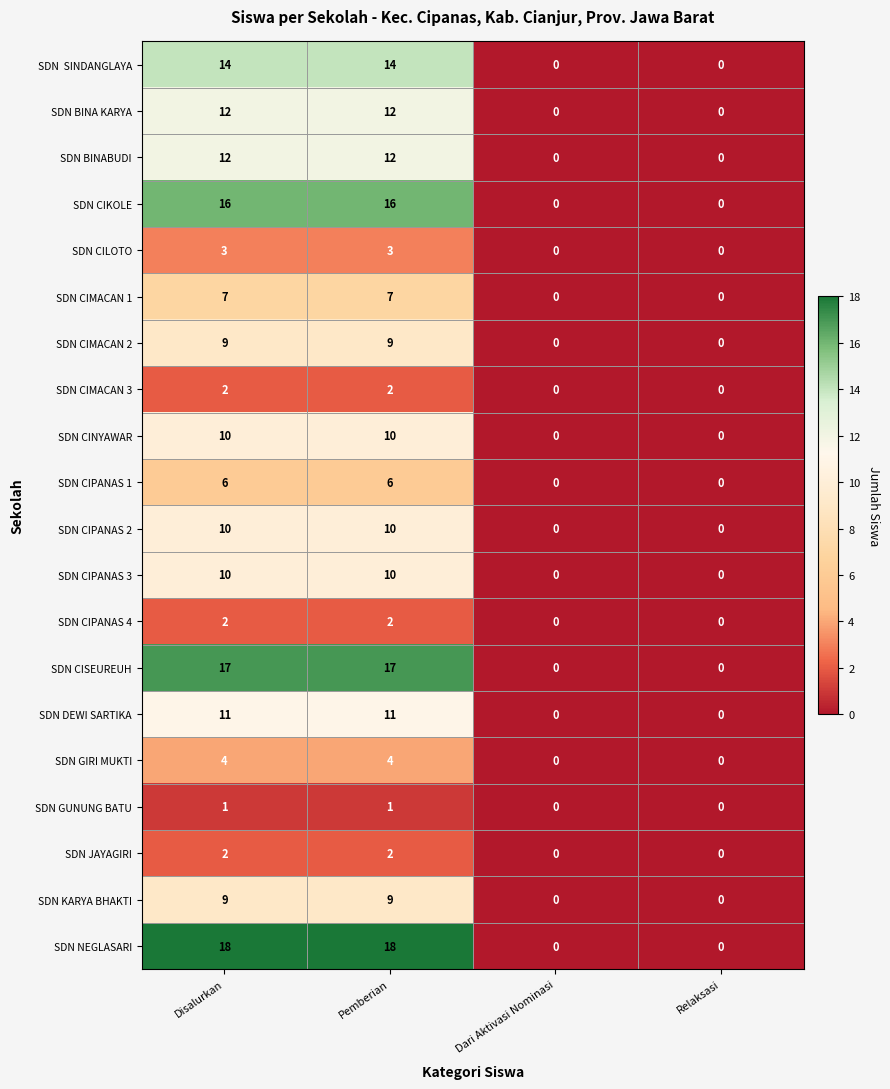

What is the spread (max minus min) of values at Pemberian?

17